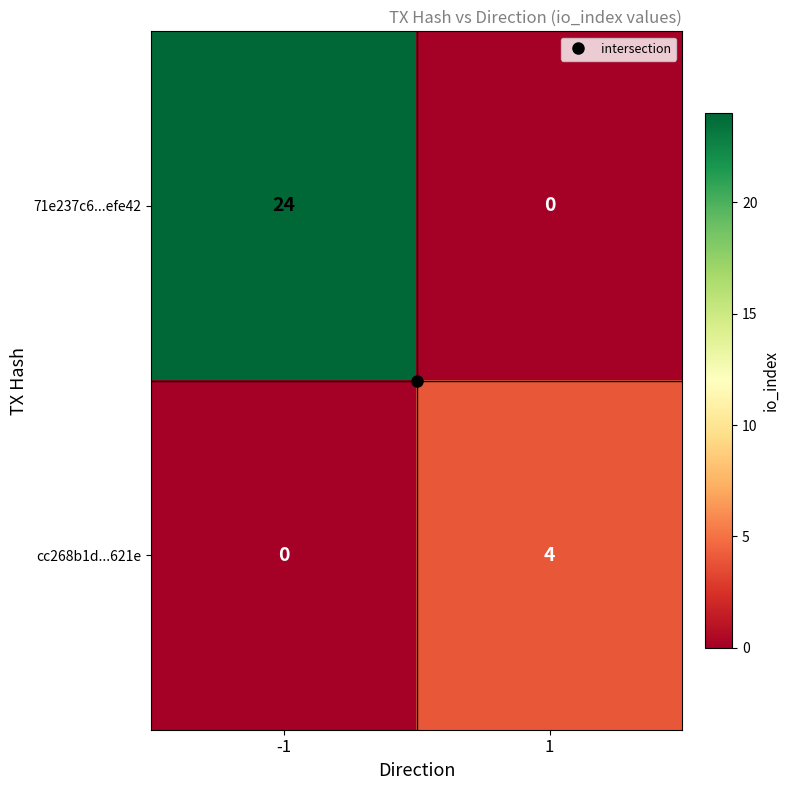

What is the difference between the highest and lowest values at 1?

4